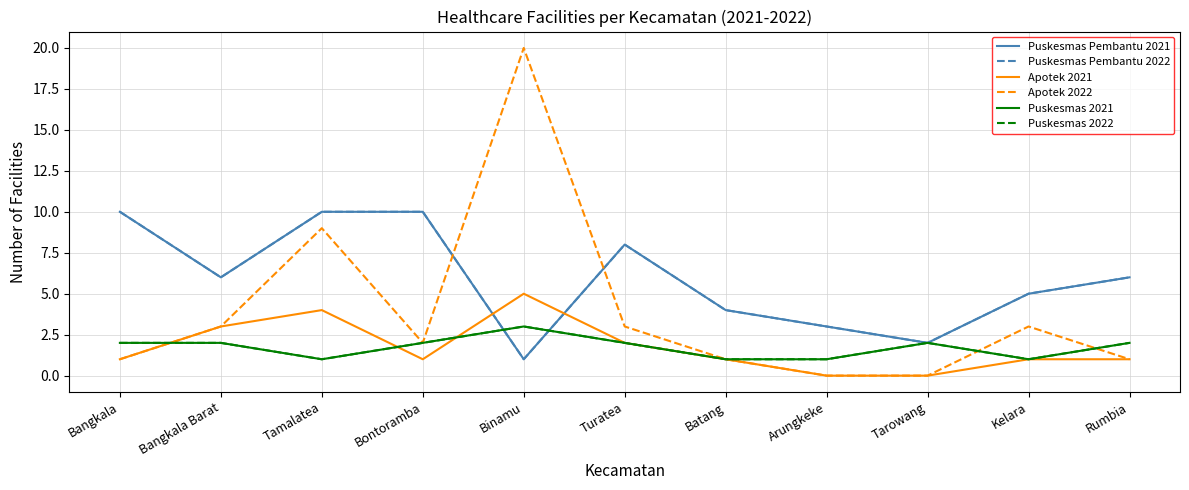

What is the value of the Puskesmas 2022 point at the 8th from the left?

1